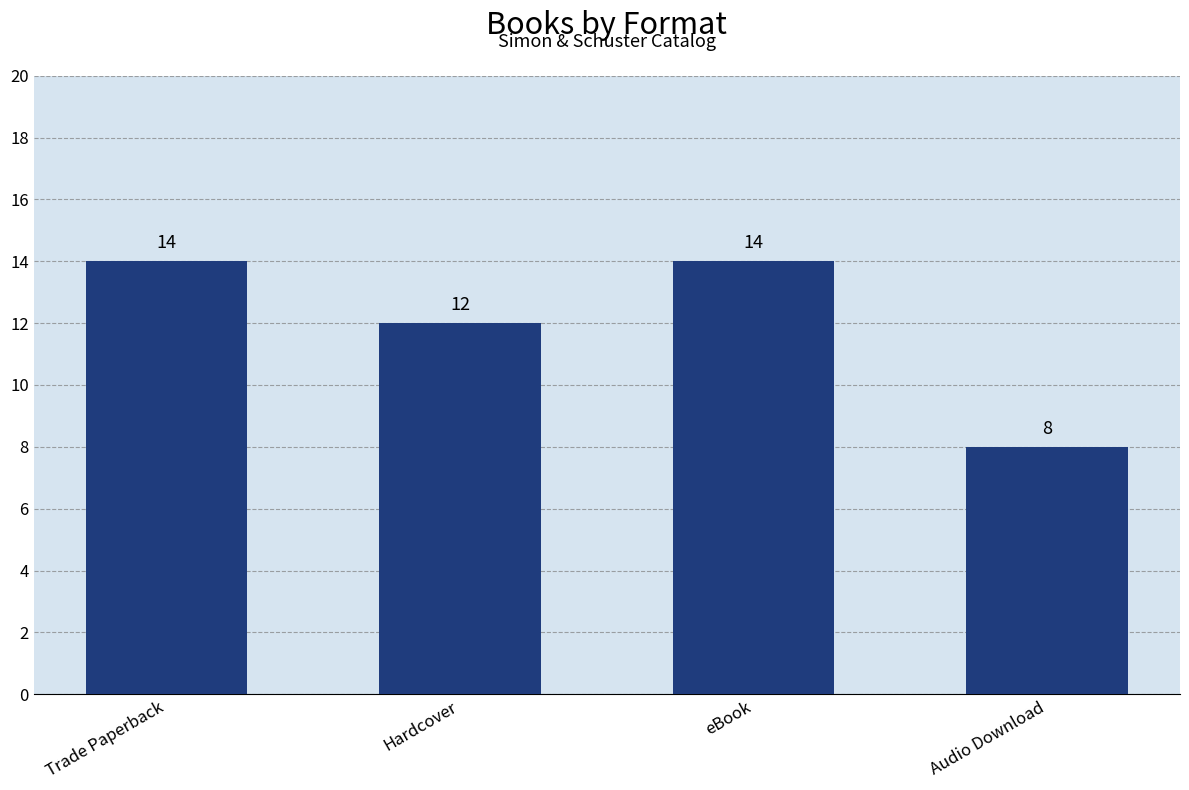

Read the value at eBook.

14